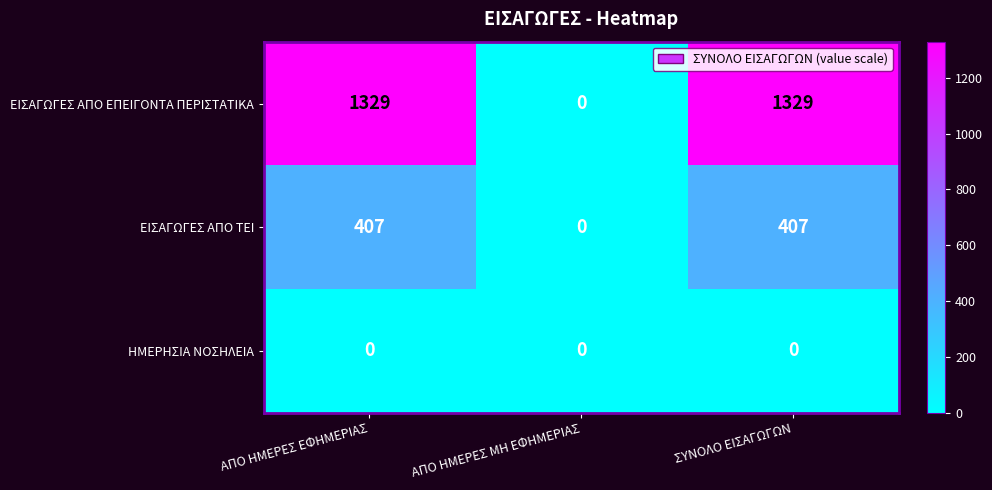

Rank the series by their maximum value, from lowest to highest.

ΗΜΕΡΗΣΙΑ ΝΟΣΗΛΕΙΑ, ΕΙΣΑΓΩΓΕΣ ΑΠΟ ΤΕΙ, ΕΙΣΑΓΩΓΕΣ ΑΠΟ ΕΠΕΙΓΟΝΤΑ ΠΕΡΙΣΤΑΤΙΚΑ